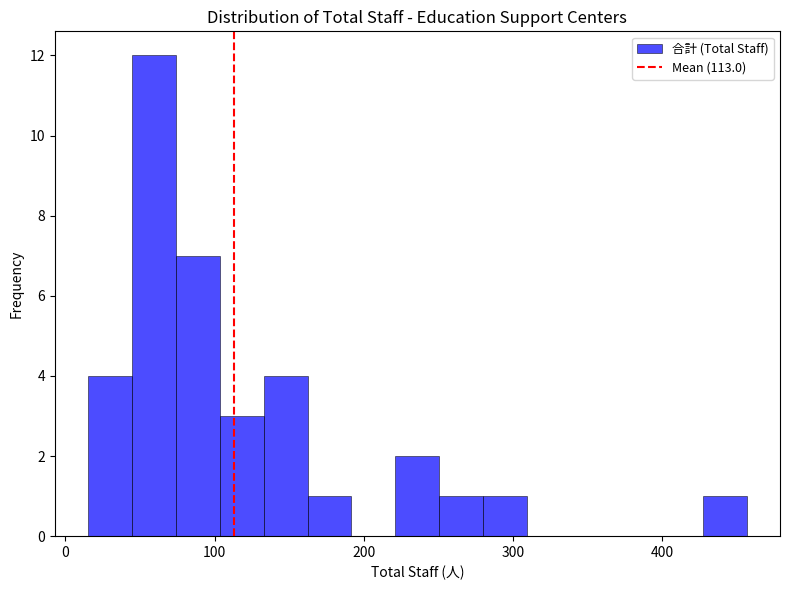

Around what value on the x-axis is the tallest bar? Give the approximate position of its centre, as read against the axis.

60